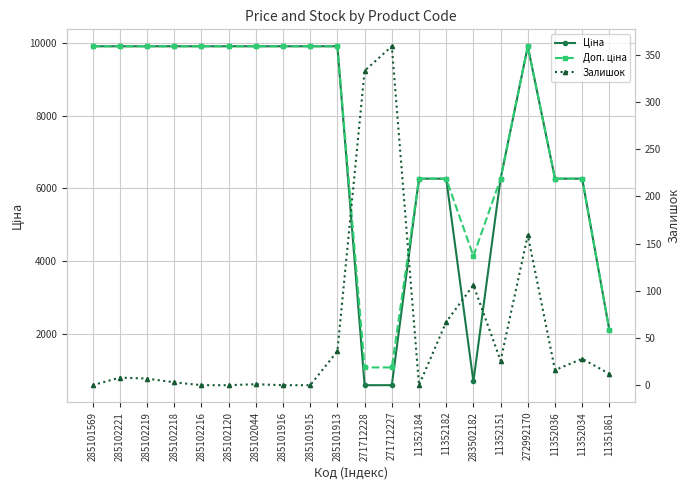

True or false: Доп. ціна has more than 0 points higher than both neighbors.

True